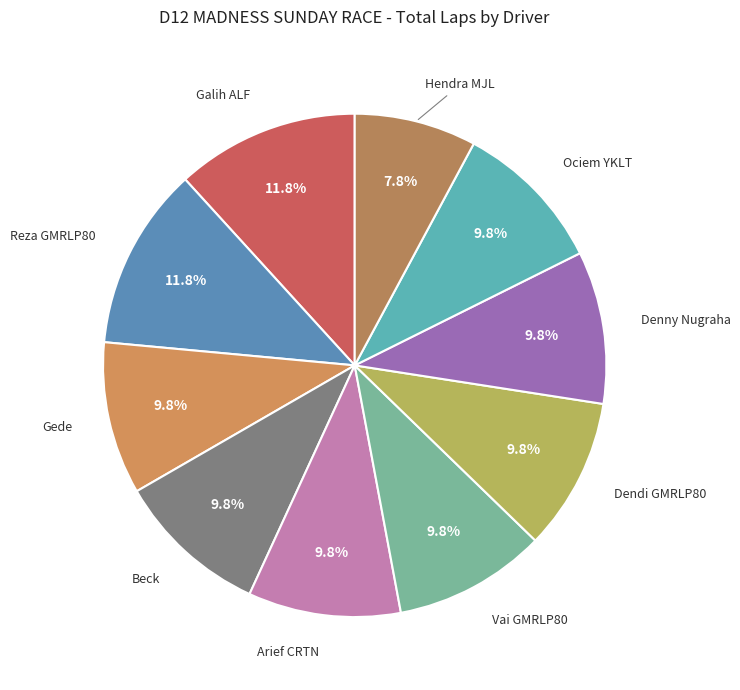

What portion of the pie excludes Arief CRTN?

90.2%